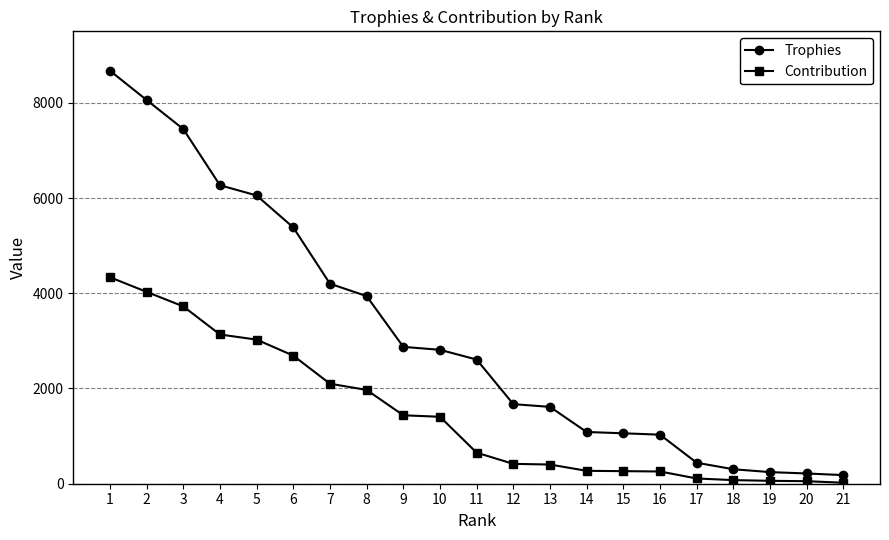

Rank the series by their average value, from highest to lowest.

Trophies, Contribution